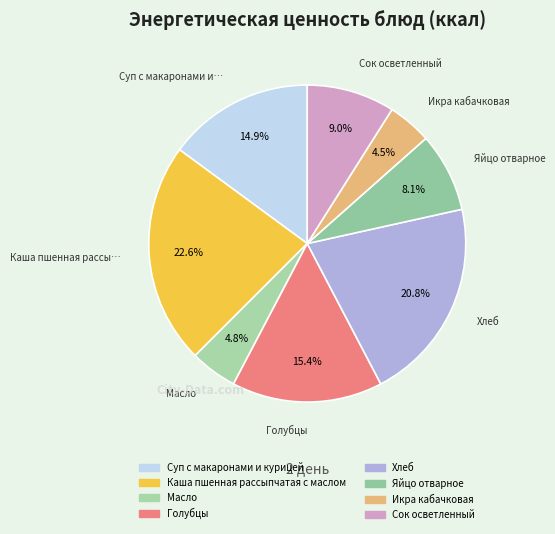

To the nearest percent, what percentage of the pie is Яйцо отварное?

8%